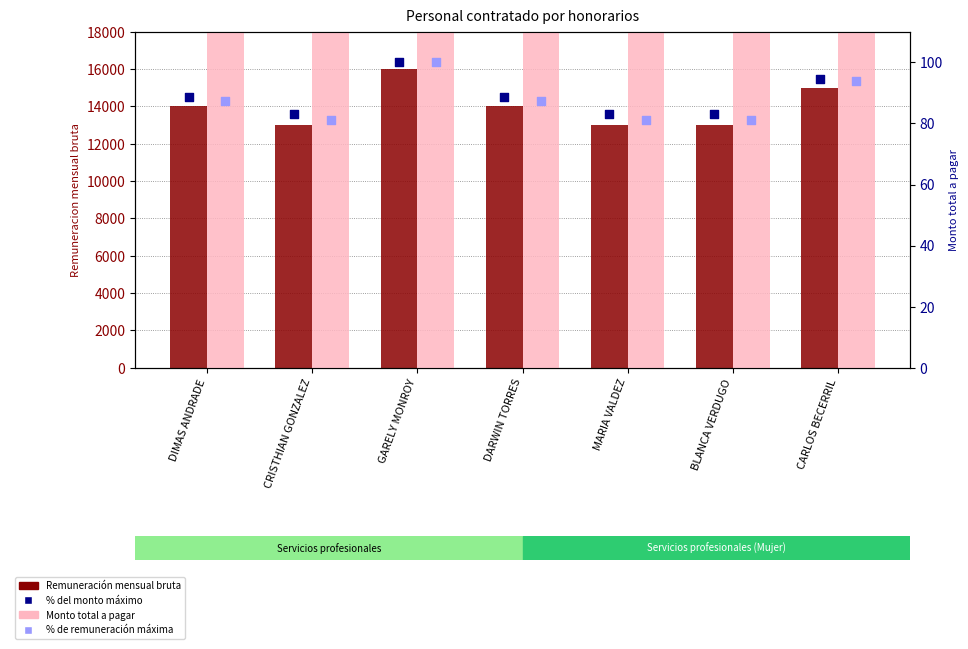

What is the total value across all series at DIMAS ANDRADE?

26627.1